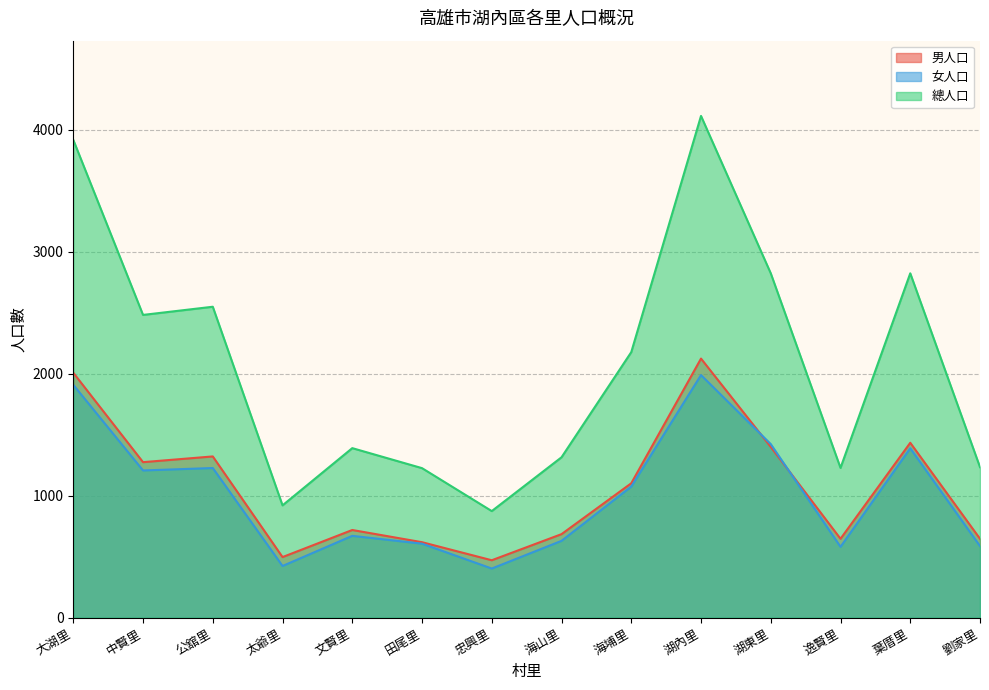

Reading left to right, extract all data points from this chart.

男人口: 2008	1275	1322	497	719	619	471	685	1102	2124	1400	647	1434	647
女人口: 1909	1207	1227	424	671	607	403	630	1075	1989	1423	581	1389	587
總人口: 3917	2482	2549	921	1390	1226	874	1315	2177	4113	2823	1228	2823	1234